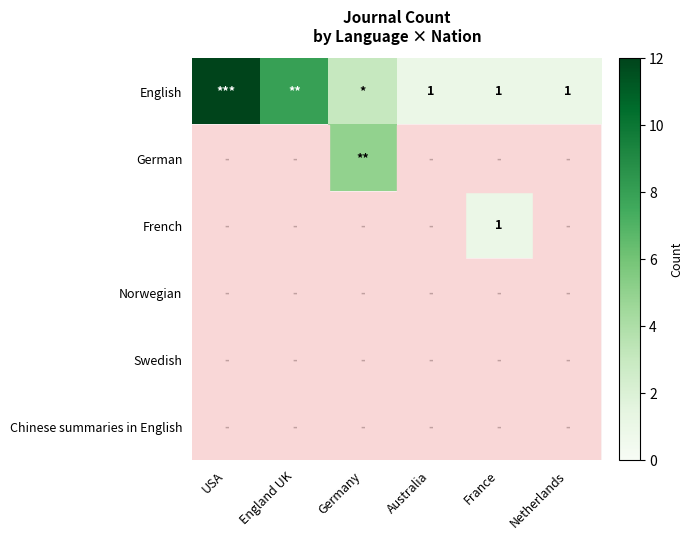

Rank the series at Netherlands from lowest to highest value.

German, French, Norwegian, Swedish, Chinese summaries in English, English